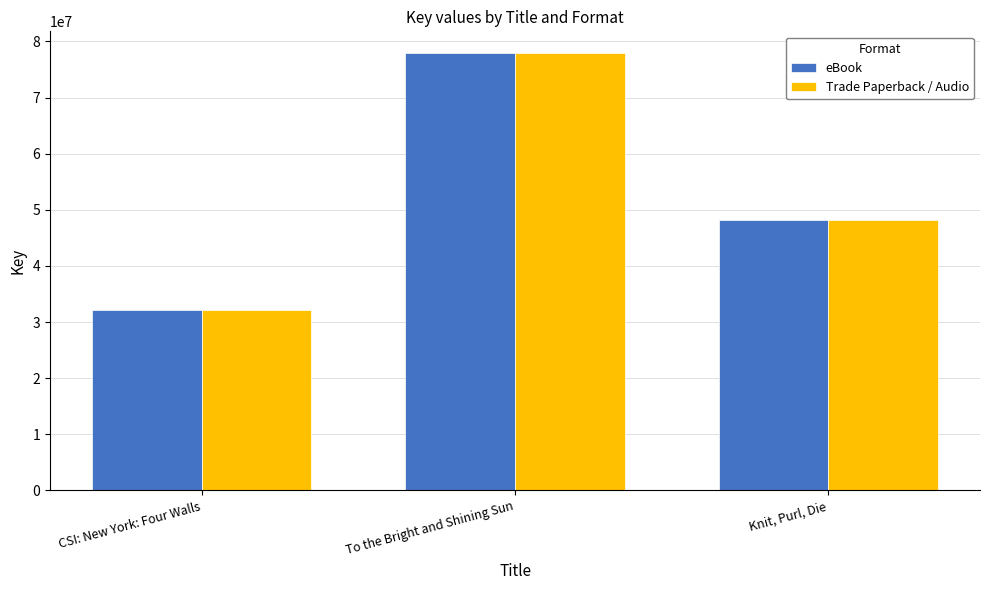

Read the Trade Paperback / Audio value at CSI: New York: Four Walls, to the nearest 10.

32182640